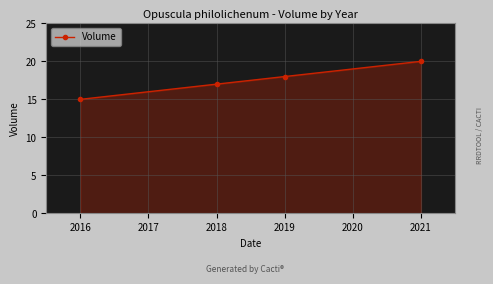

What value does the data have at 2016?

15